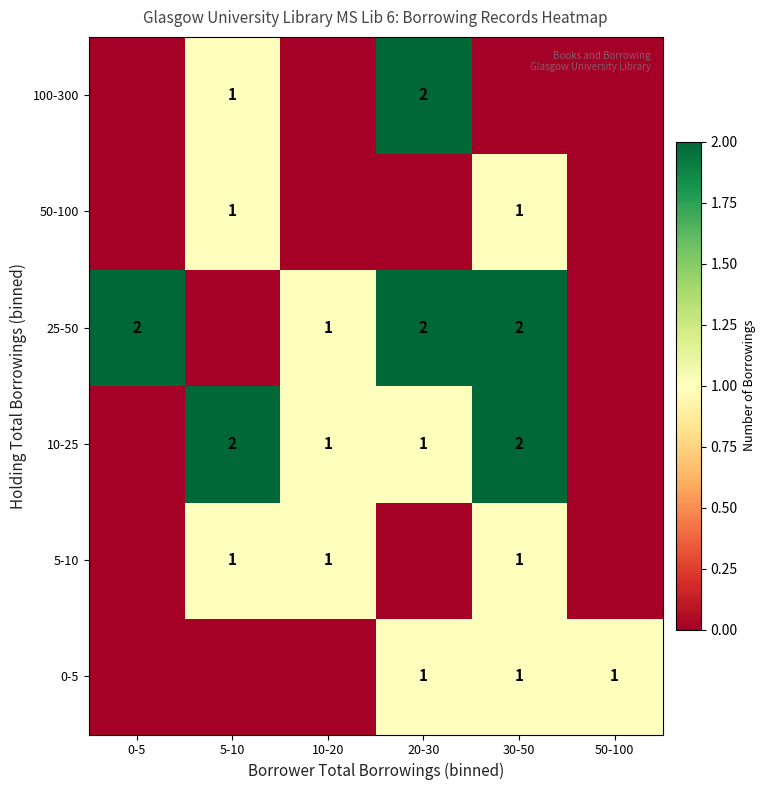

What is the sum of the 25-50 values at 0-5 and 10-20?

3